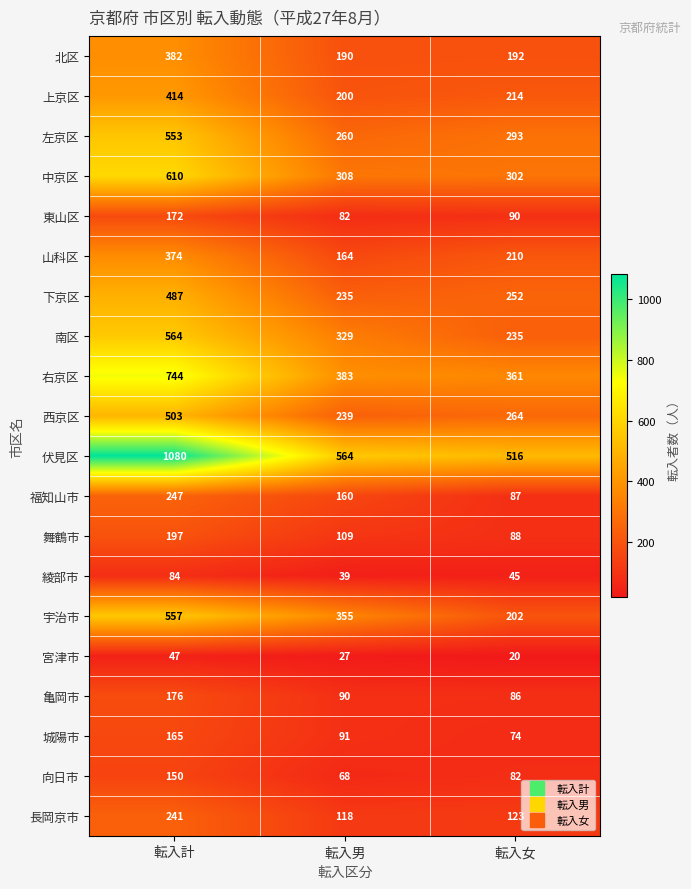

The value of 右京区 at 転入男 is 682. True or false?

False